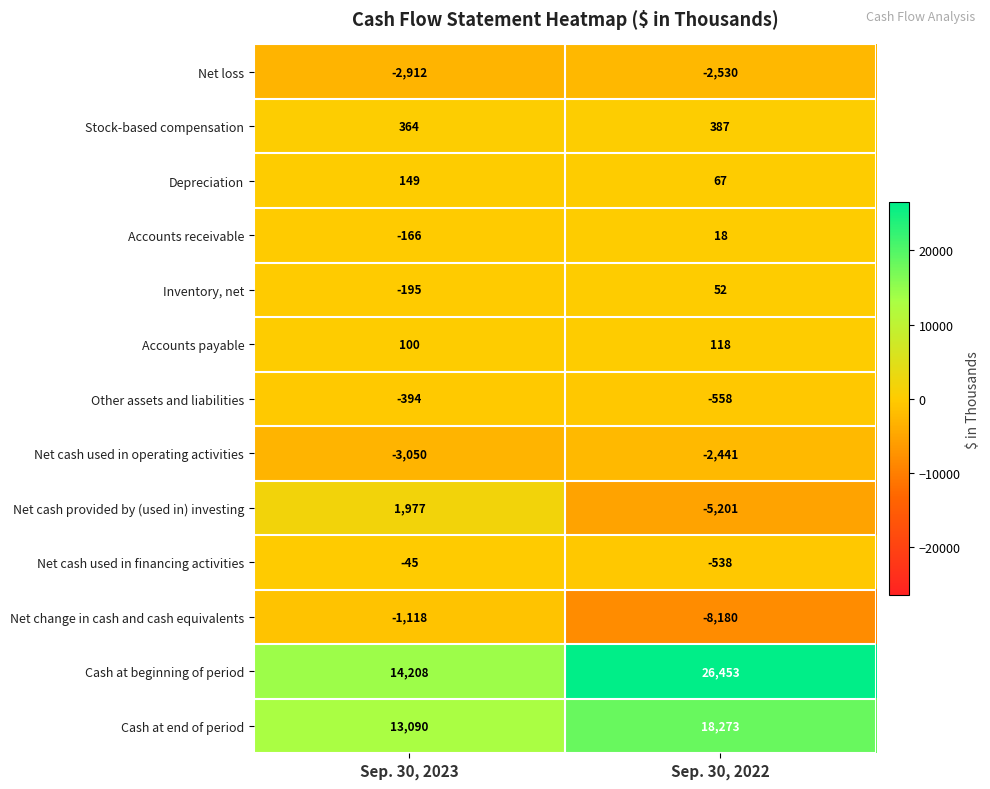

At how many categories does at least one series exceed 804?

2